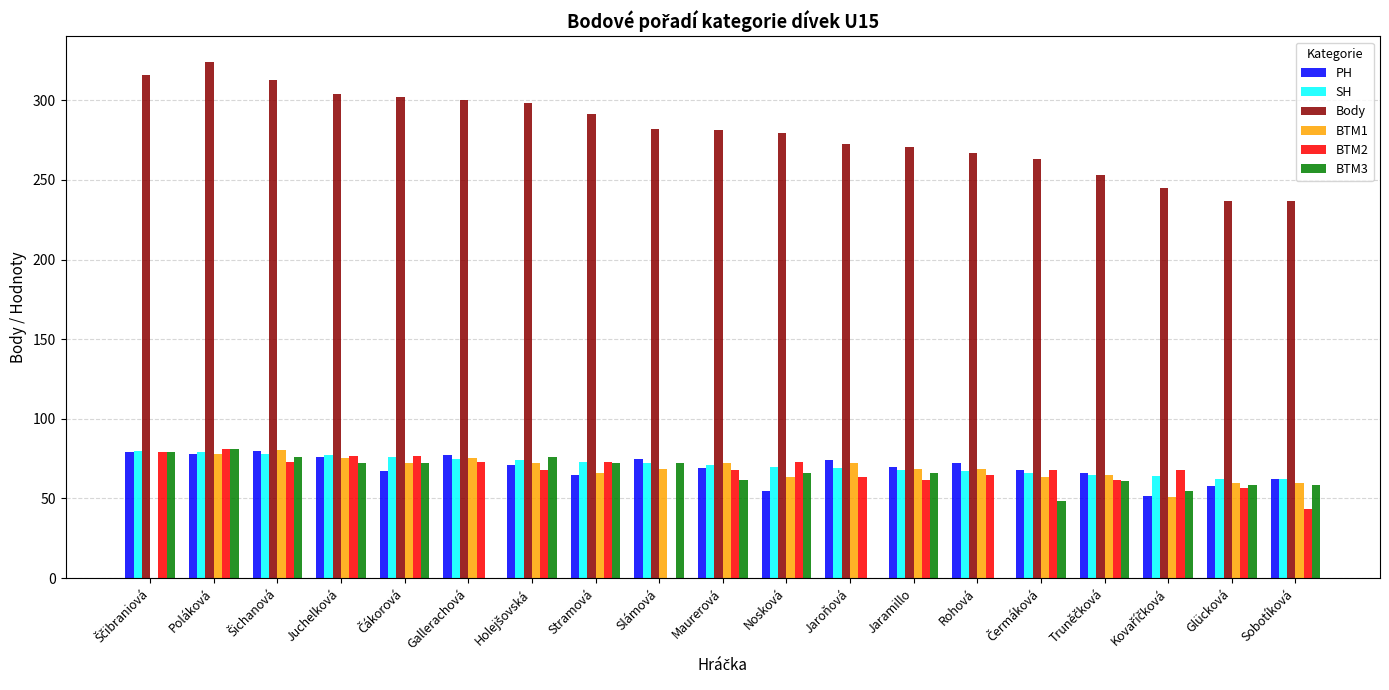

What is the sum of all BTM3 values?

1076.5